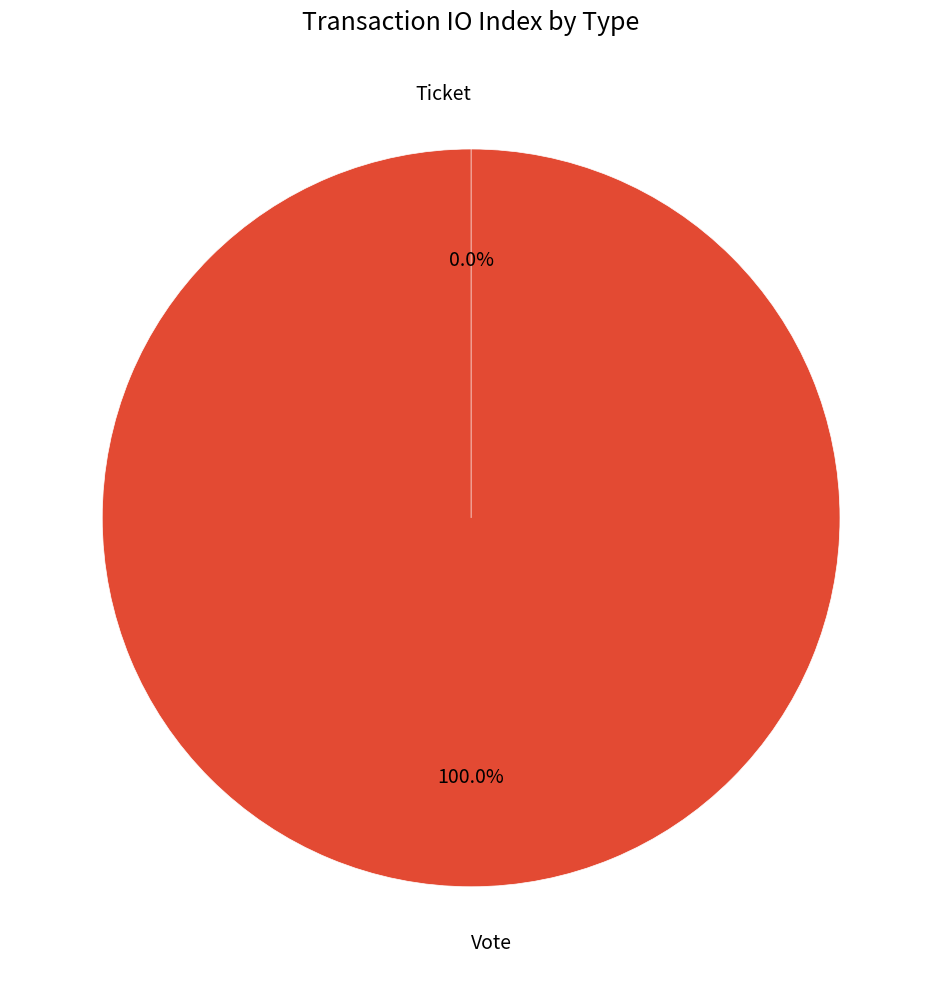

Which slice is the largest?

Vote